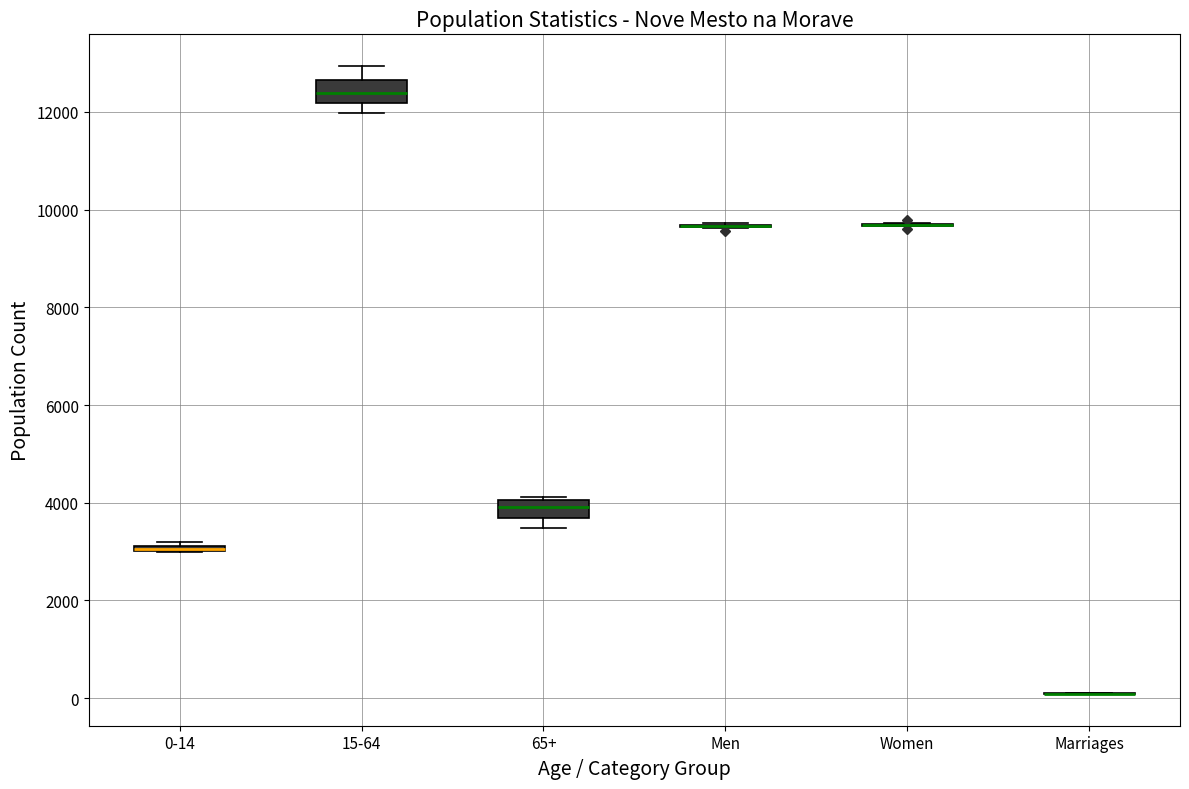

Where is the upper edge of the box for 65+ on the y-axis? The values are not printed on the chart, so give them approximately, as read against the axis.

4000